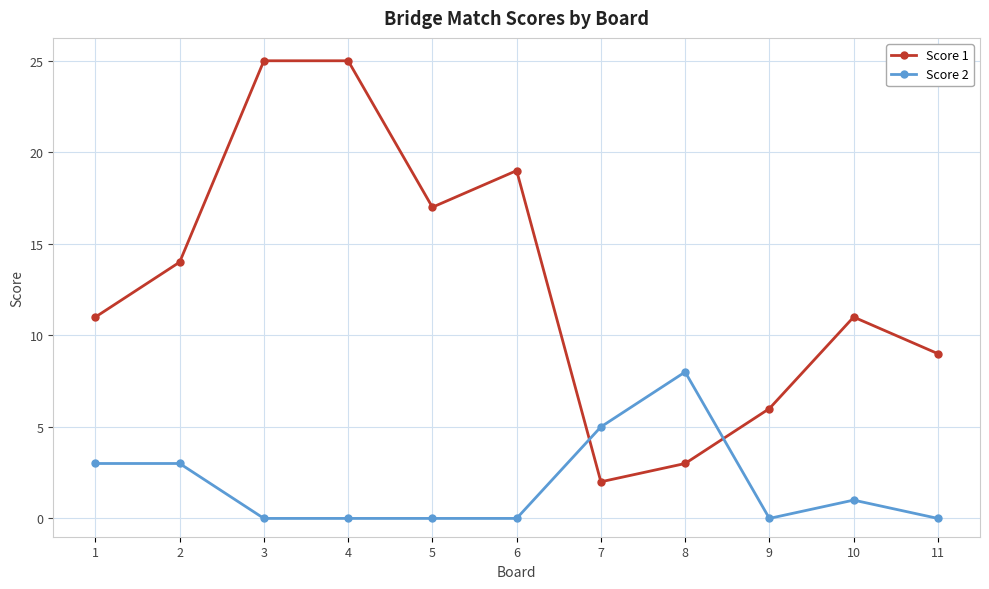

What is the greatest value displayed?

25